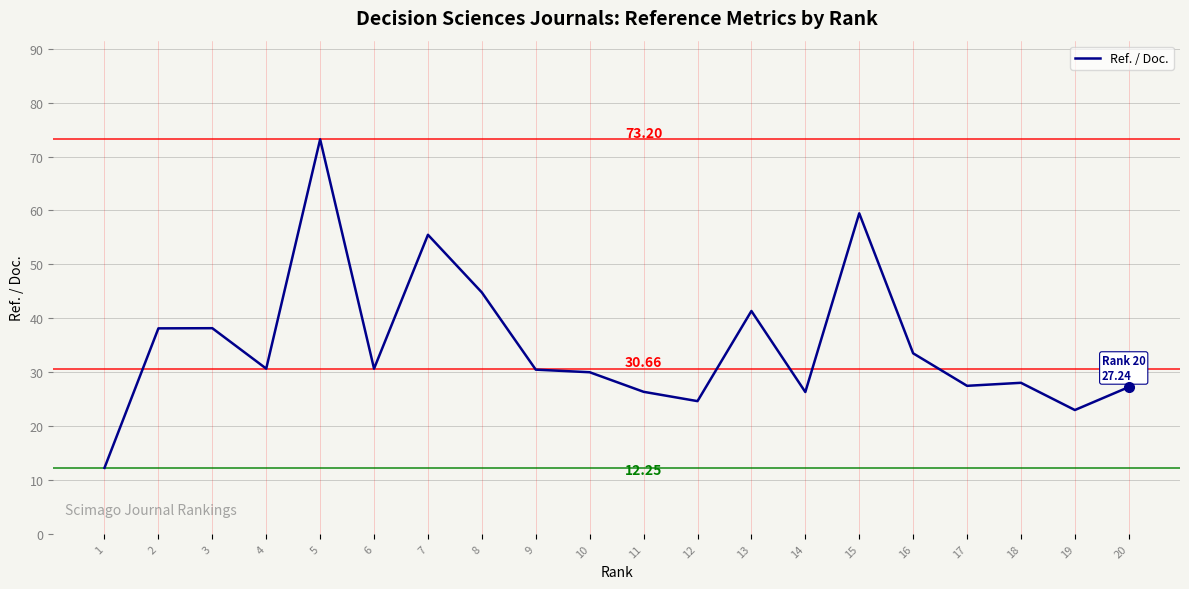

What is the difference between the values at 16 and 8?

11.3